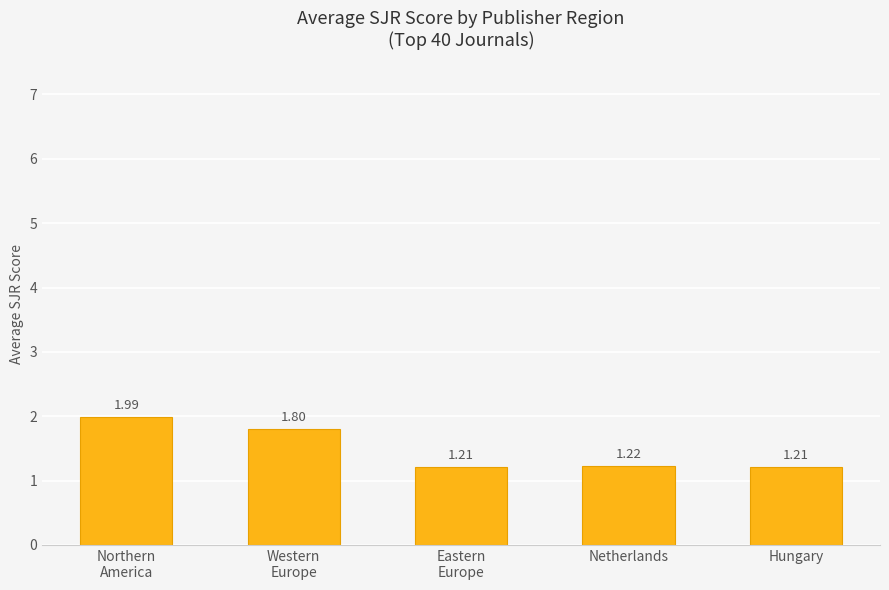

What is the ratio of the value at Netherlands to the value at Northern
America?

0.6